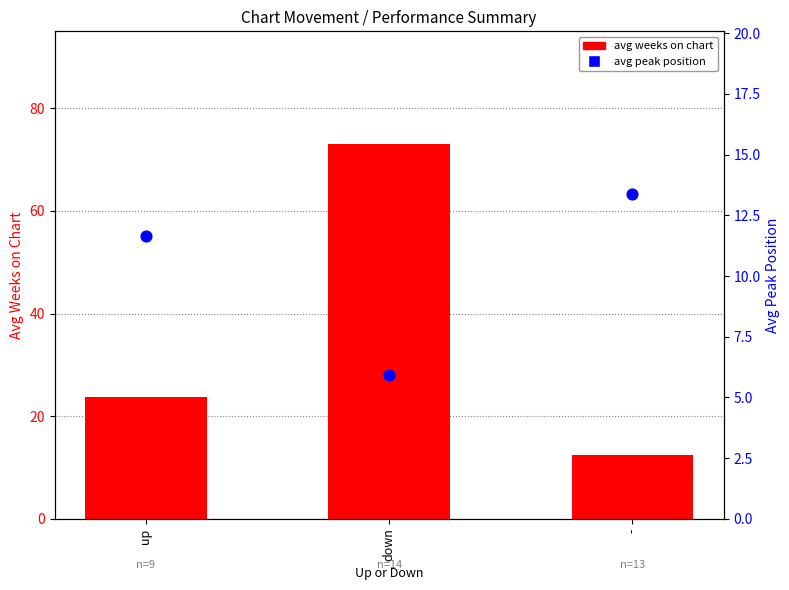

Which series has the widest spread of Y values?

avg weeks on chart